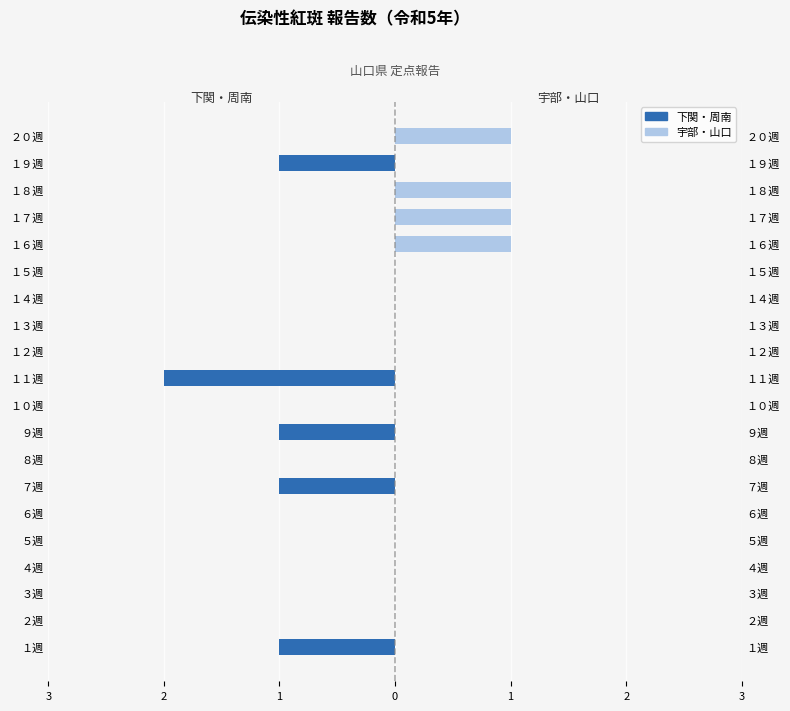

What is the label of the 3rd bar from the left?

３週